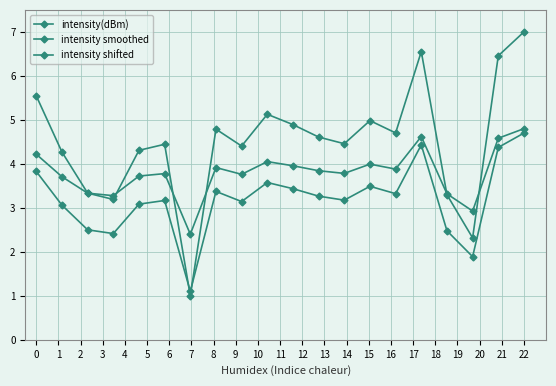

Which series has the widest spread of values?

intensity(dBm)